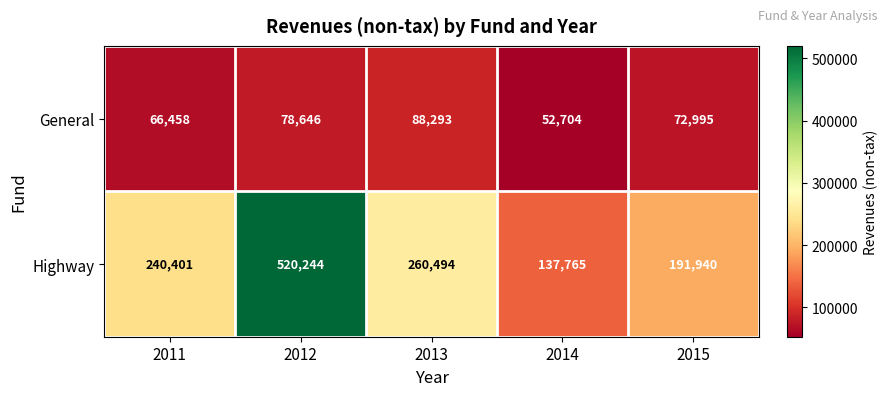

Which series has the widest spread of values?

Highway